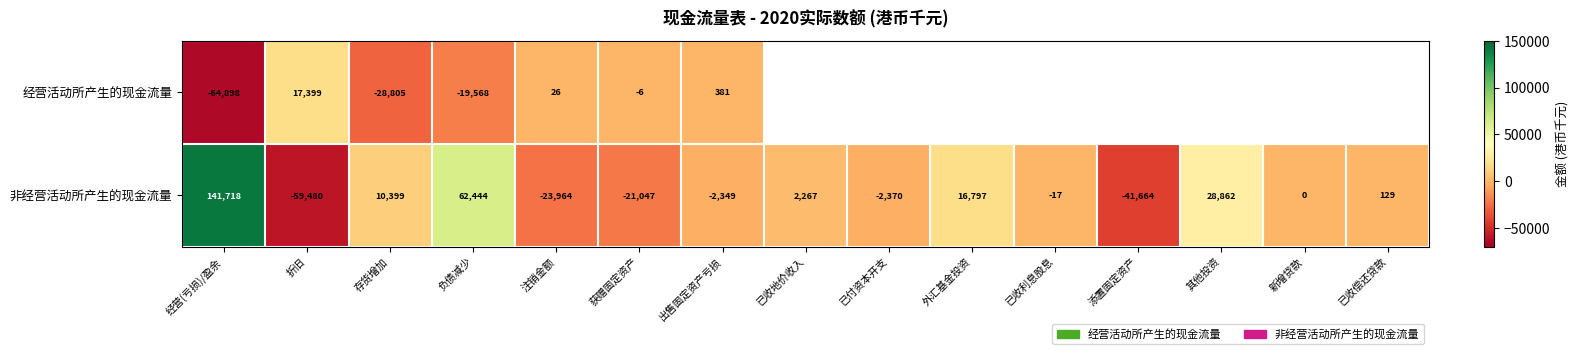

What is the difference between the maximum and second lowest values in the 非经营活动所产生的现金流量 series?

183382